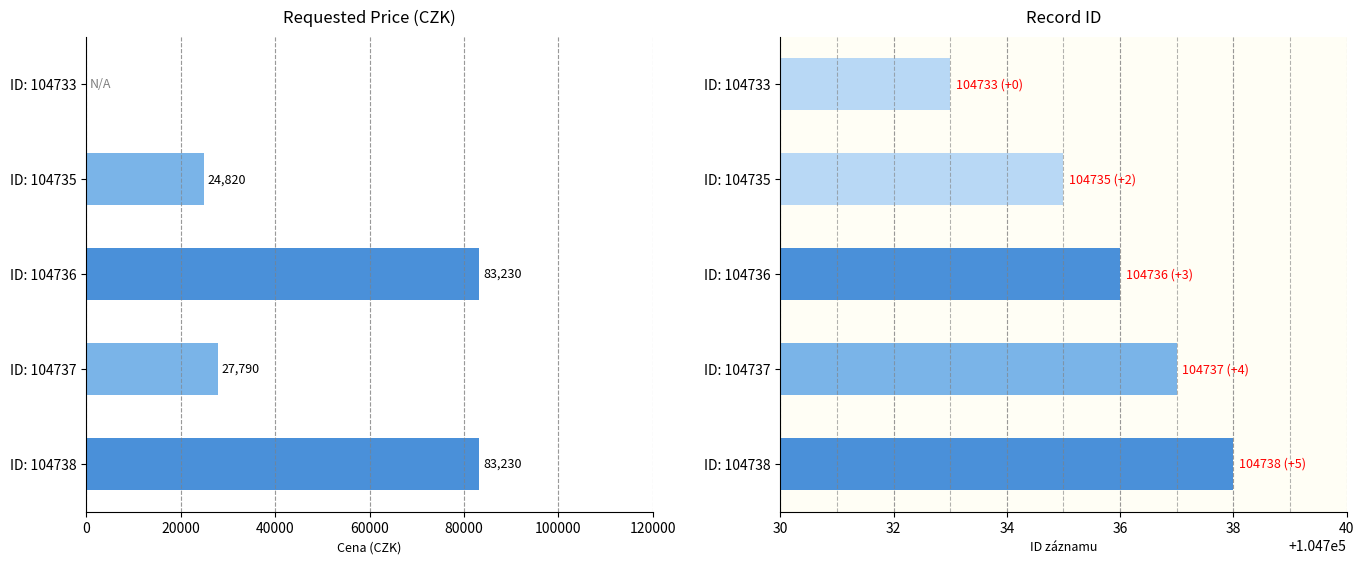

Which series has the largest total across all categories?

ID_ZAZNAMU